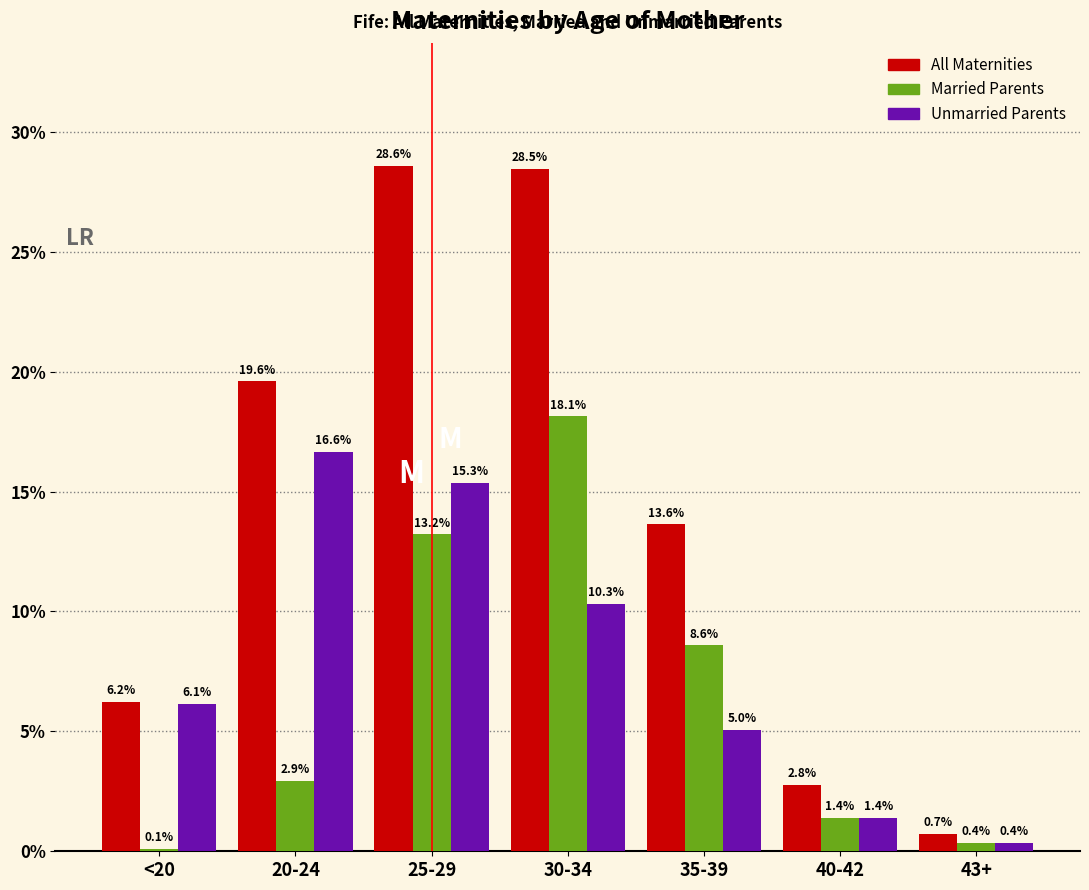

Reading left to right, list all the values displayed in this chart.

All Maternities: 6.2	19.6	28.6	28.5	13.6	2.8	0.7
Married Parents: 0.1	2.9	13.2	18.1	8.6	1.4	0.4
Unmarried Parents: 6.1	16.6	15.3	10.3	5.0	1.4	0.4